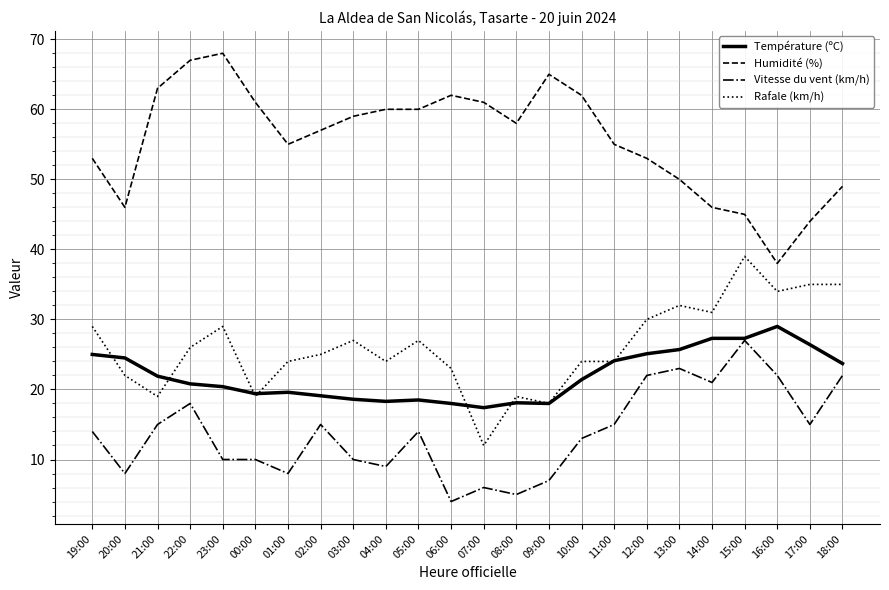

What is the spread (max minus min) of values at 08:00?

53.0